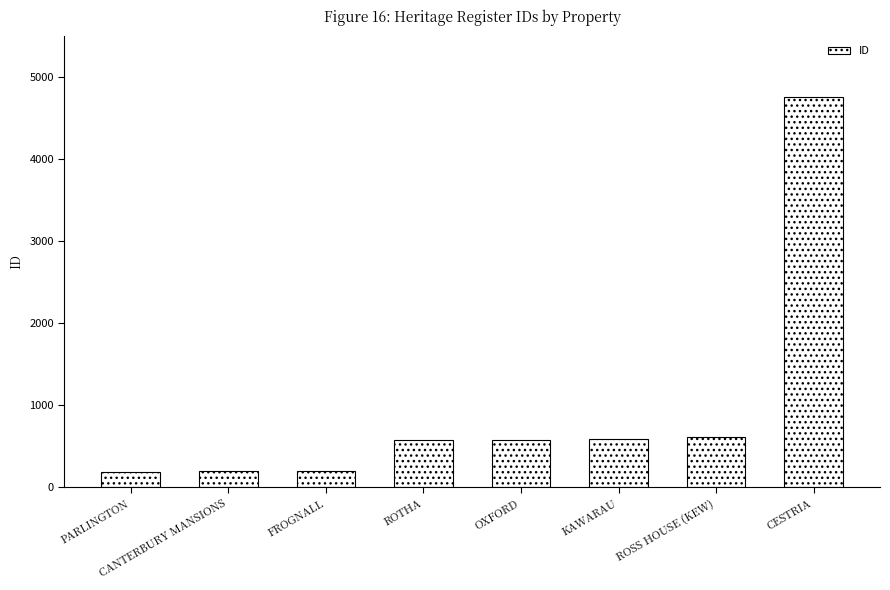

Count the number of categories in the chart.

8